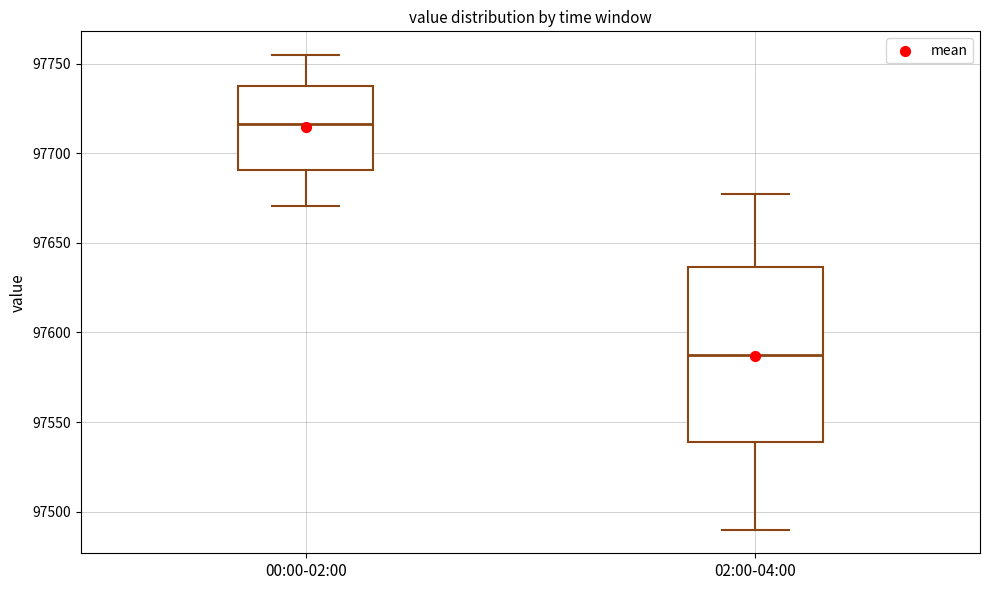

Reading left to right, read every box against the y-axis: the position of its median line, the range the box covers, and the ends of its whiskers. The values are not printed on the chart, so give them approximately, as read against the axis.

00:00-02:00: median 97715, box 97690 to 97735, whiskers 97670 to 97755
02:00-04:00: median 97590, box 97540 to 97635, whiskers 97490 to 97680